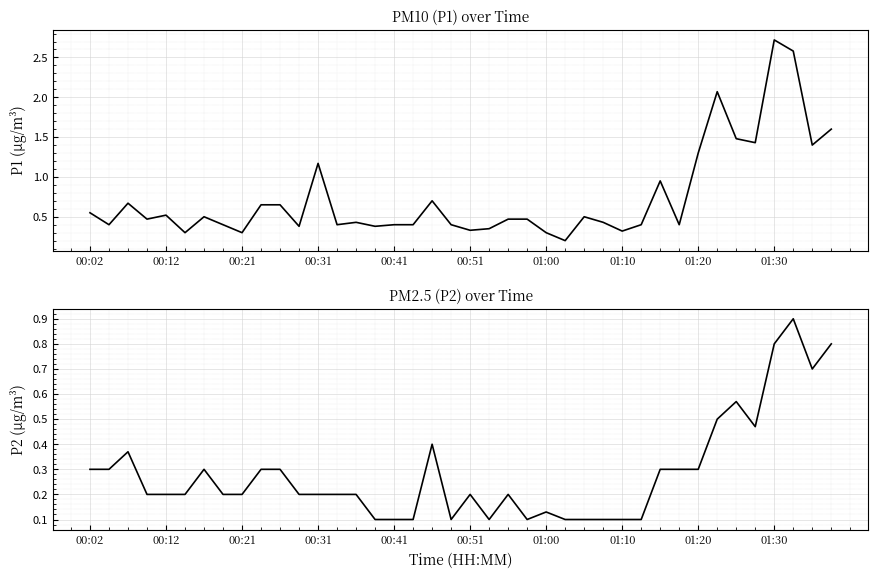

In P1, how many points are lower than both neighbors (excluding endpoints)?

13